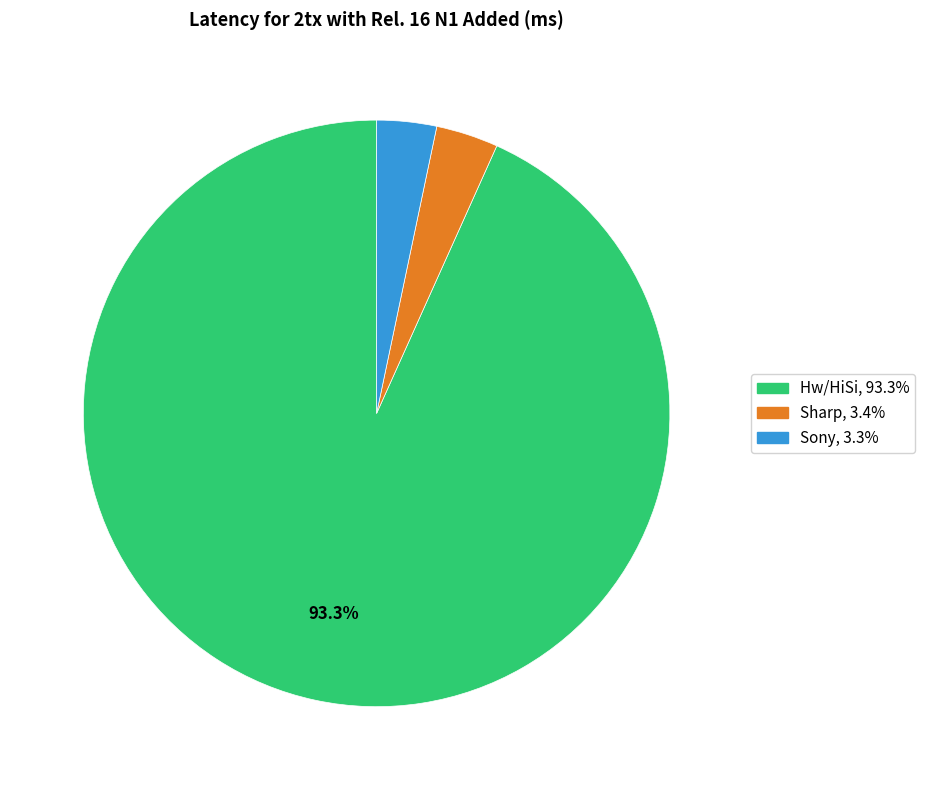

Count the number of slices in the pie.

3